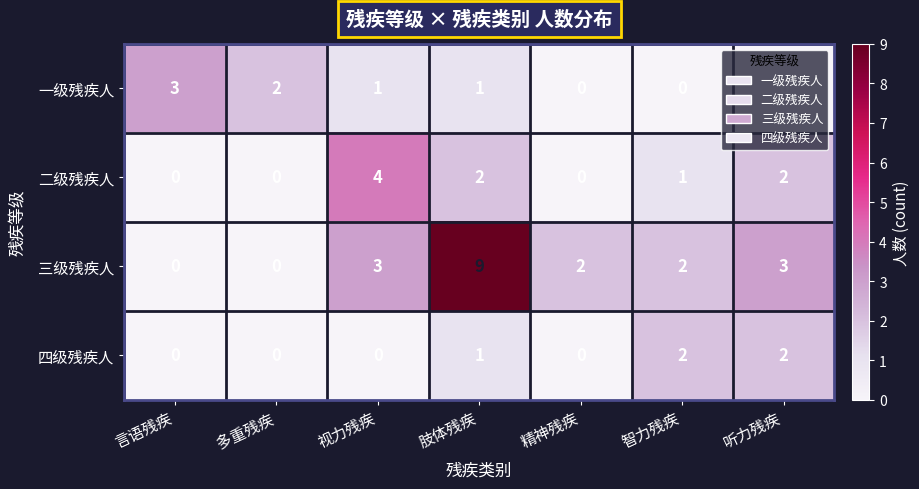

How many 一级残疾人 values are between 0 and 2?

6